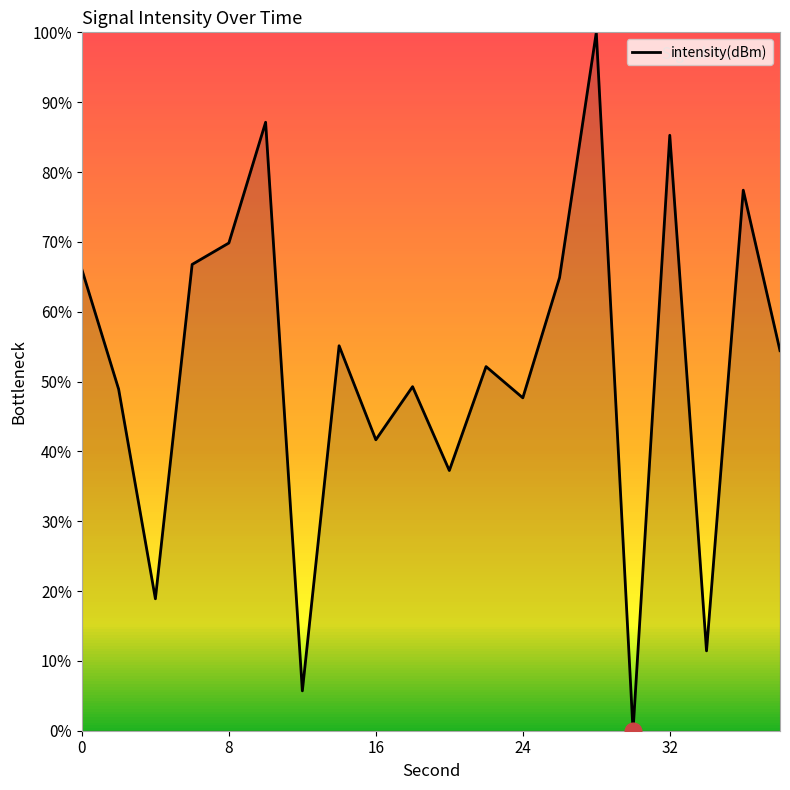

What is the difference between the maximum and minimum values?

100.0